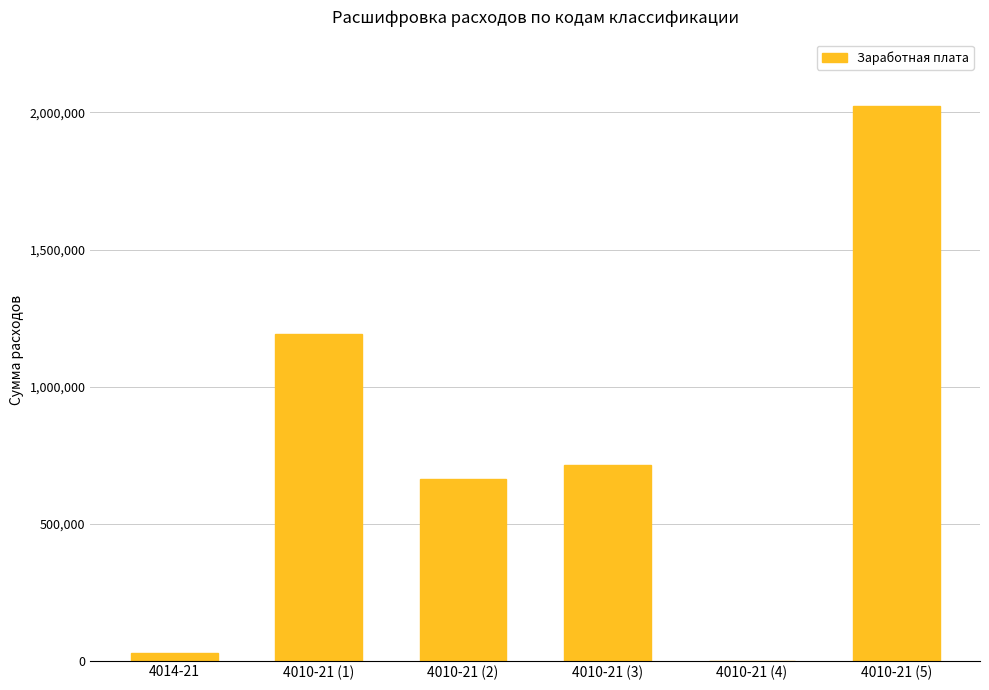

What is the sum of all values?

4621193.0